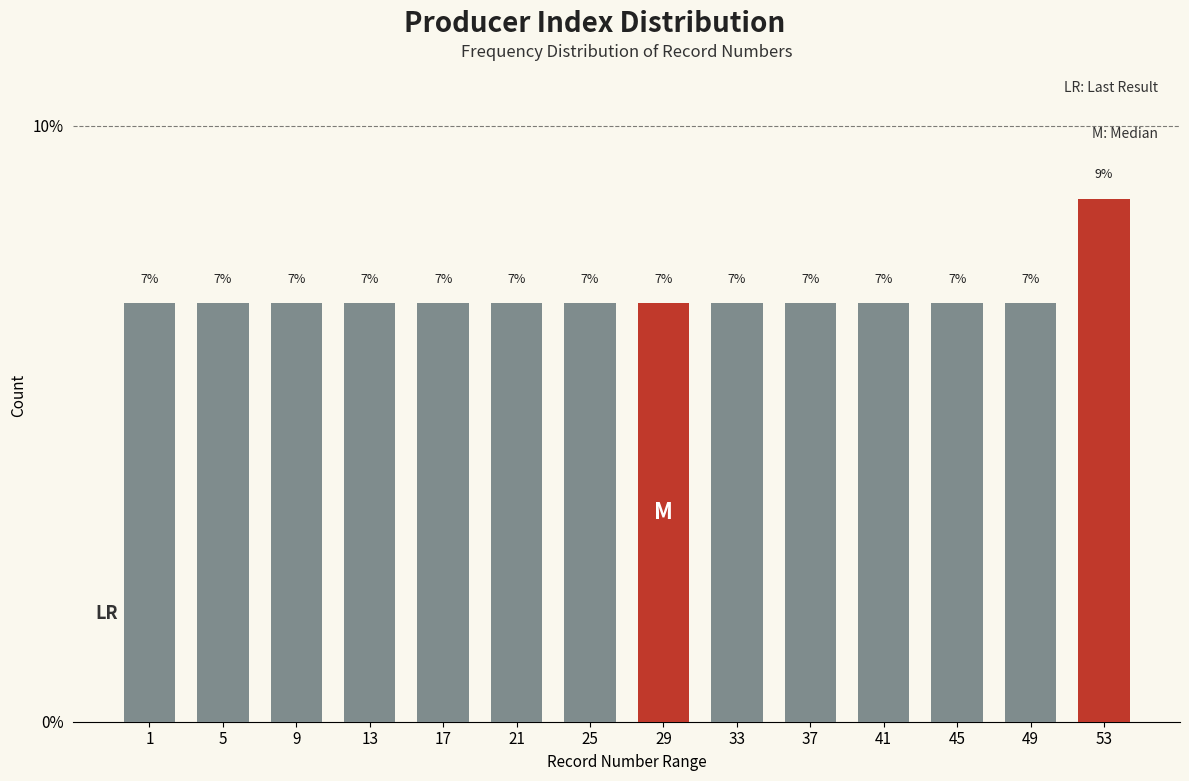

What is the sum of all values?

100.0